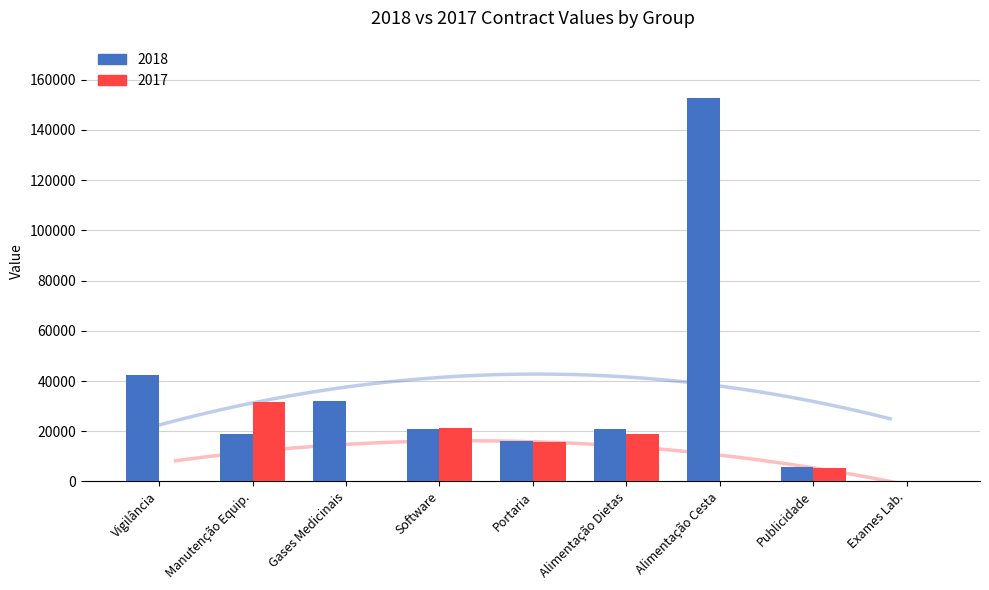

What is the difference between the 2018 values at Publicidade and Manutenção Equip.?

13213